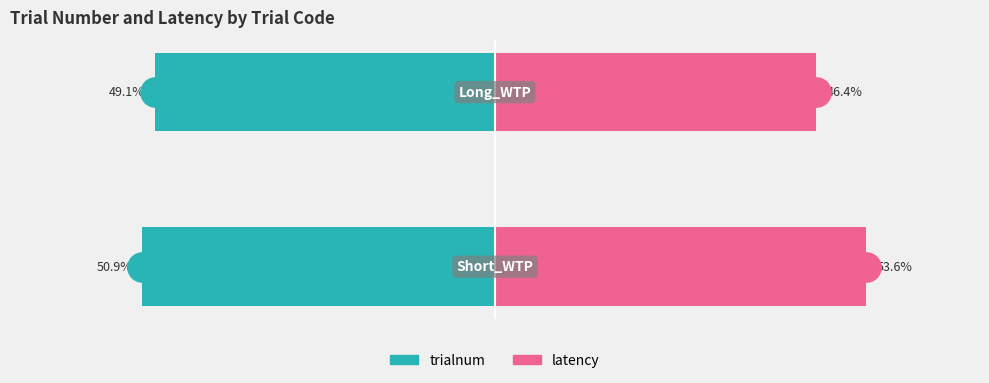

What is the difference between the maximum and minimum values in the trialnum series?

1.8